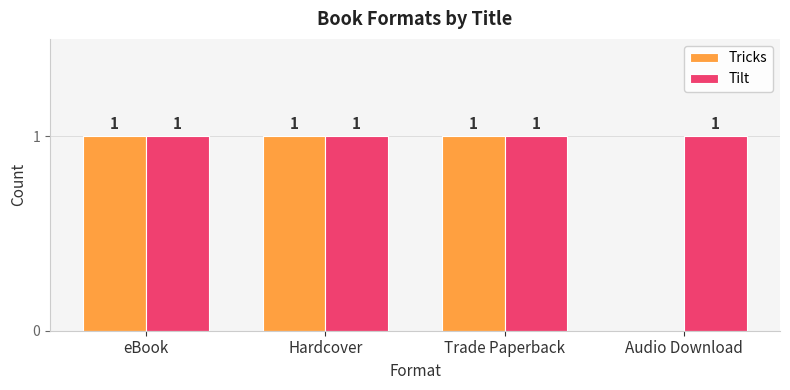

At which label is Tricks closest to 0?

Audio Download